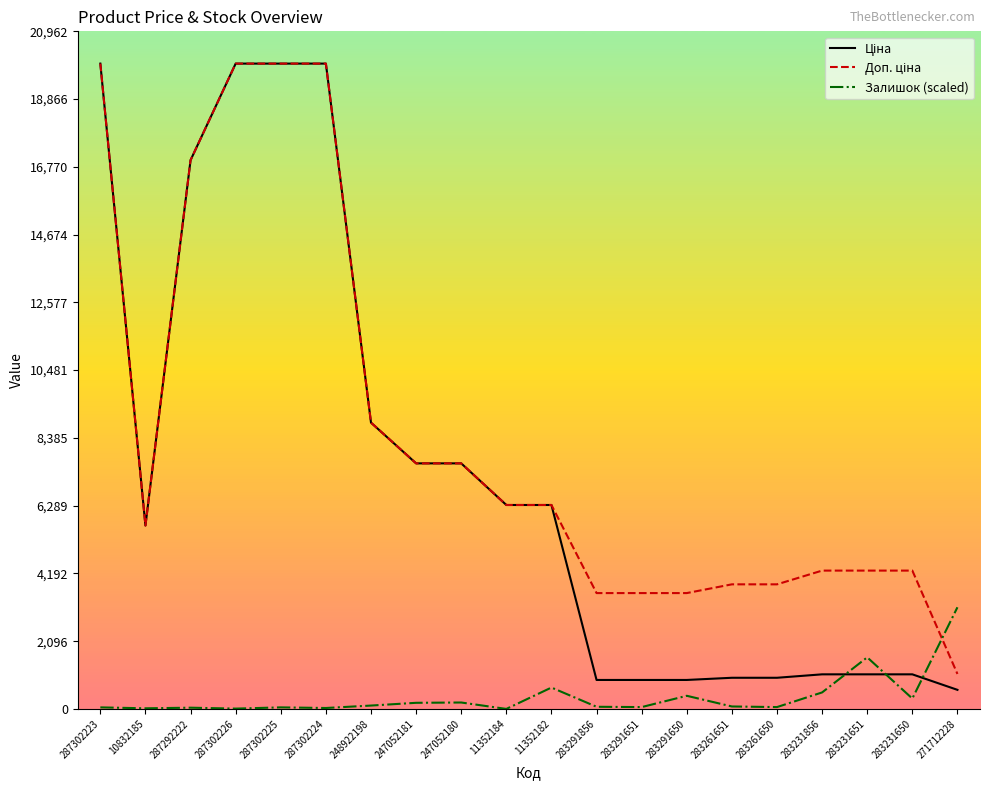

The Залишок (scaled) series shows 321.0 at 283231650. True or false?

True